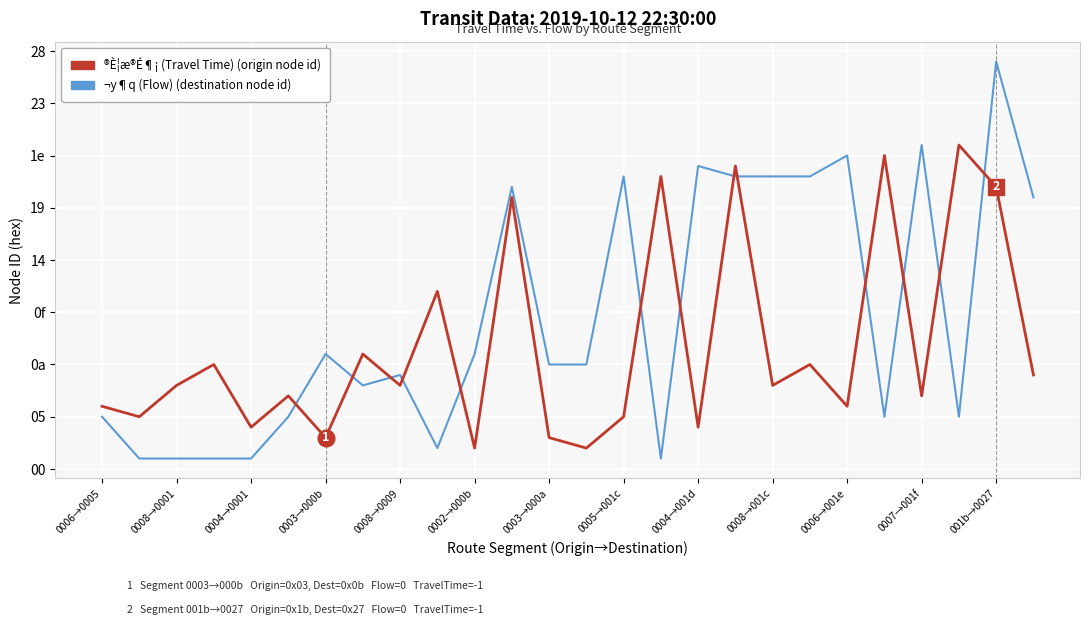

Is this an area chart (filled region under the line)?

No